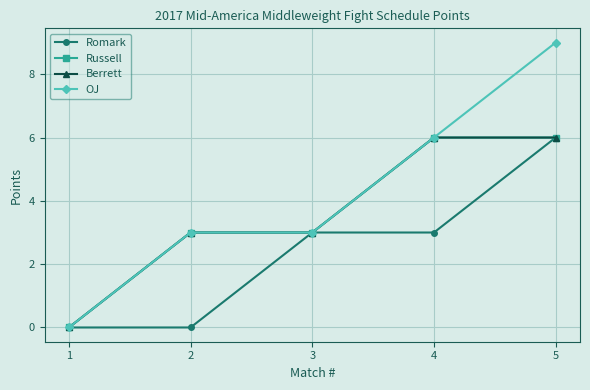

How many Berrett values are between 3 and 6?

4